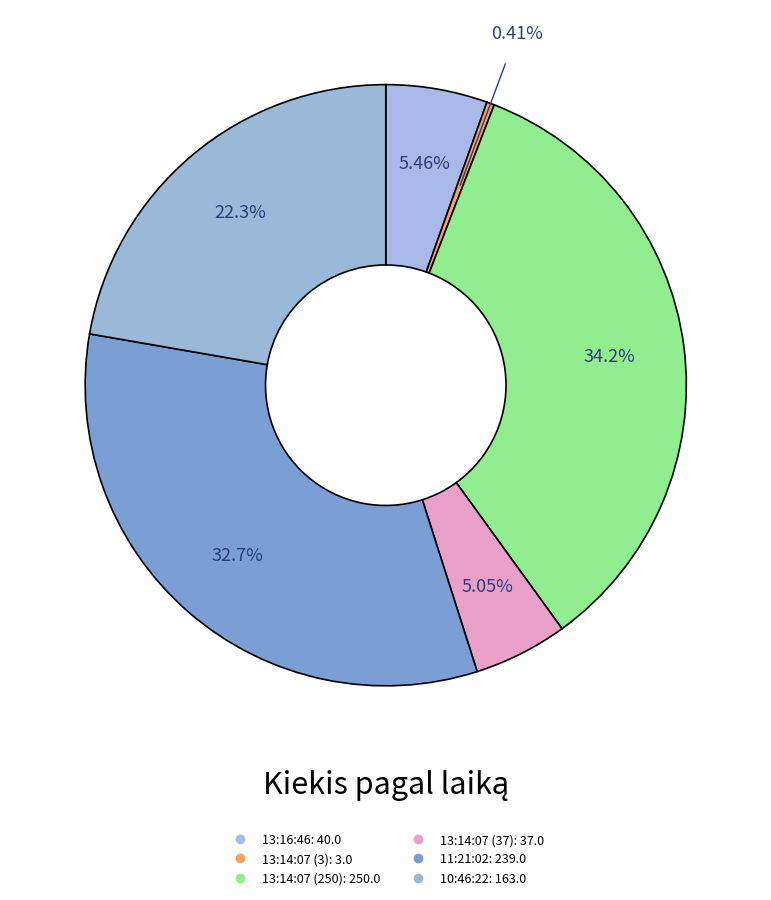

How many slices are in this pie chart?

6